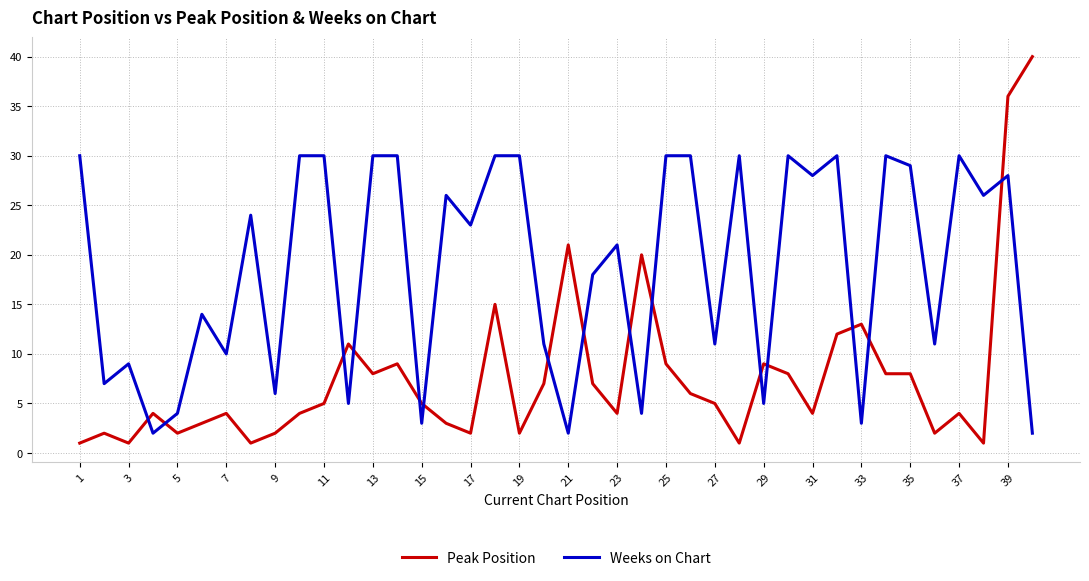

Reading right to left, what are all the values shown in this chart?

Peak Position: 40	36	1	4	2	8	8	13	12	4	8	9	1	5	6	9	20	4	7	21	7	2	15	2	3	5	9	8	11	5	4	2	1	4	3	2	4	1	2	1
Weeks on Chart: 2	28	26	30	11	29	30	3	30	28	30	5	30	11	30	30	4	21	18	2	11	30	30	23	26	3	30	30	5	30	30	6	24	10	14	4	2	9	7	30